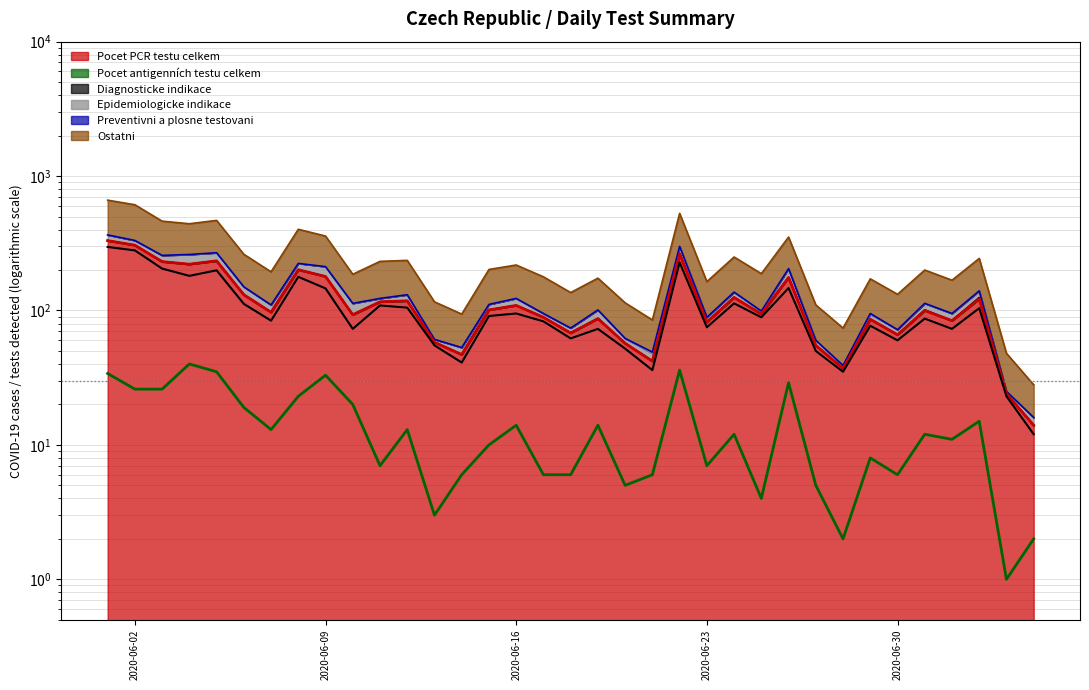

What is the difference between the maximum and minimum values in the Ostatni series?

285